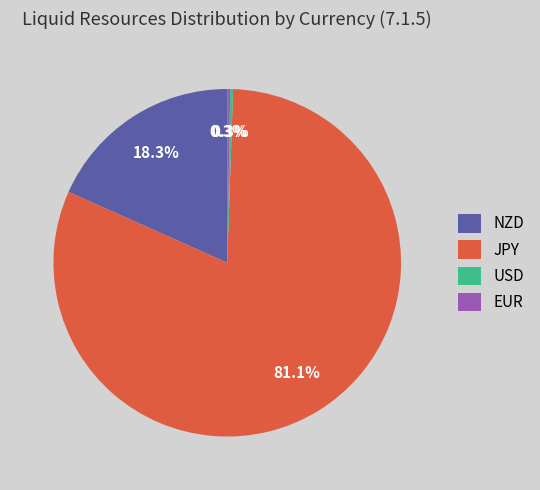

What percentage is NOT represented by EUR?

99.7%